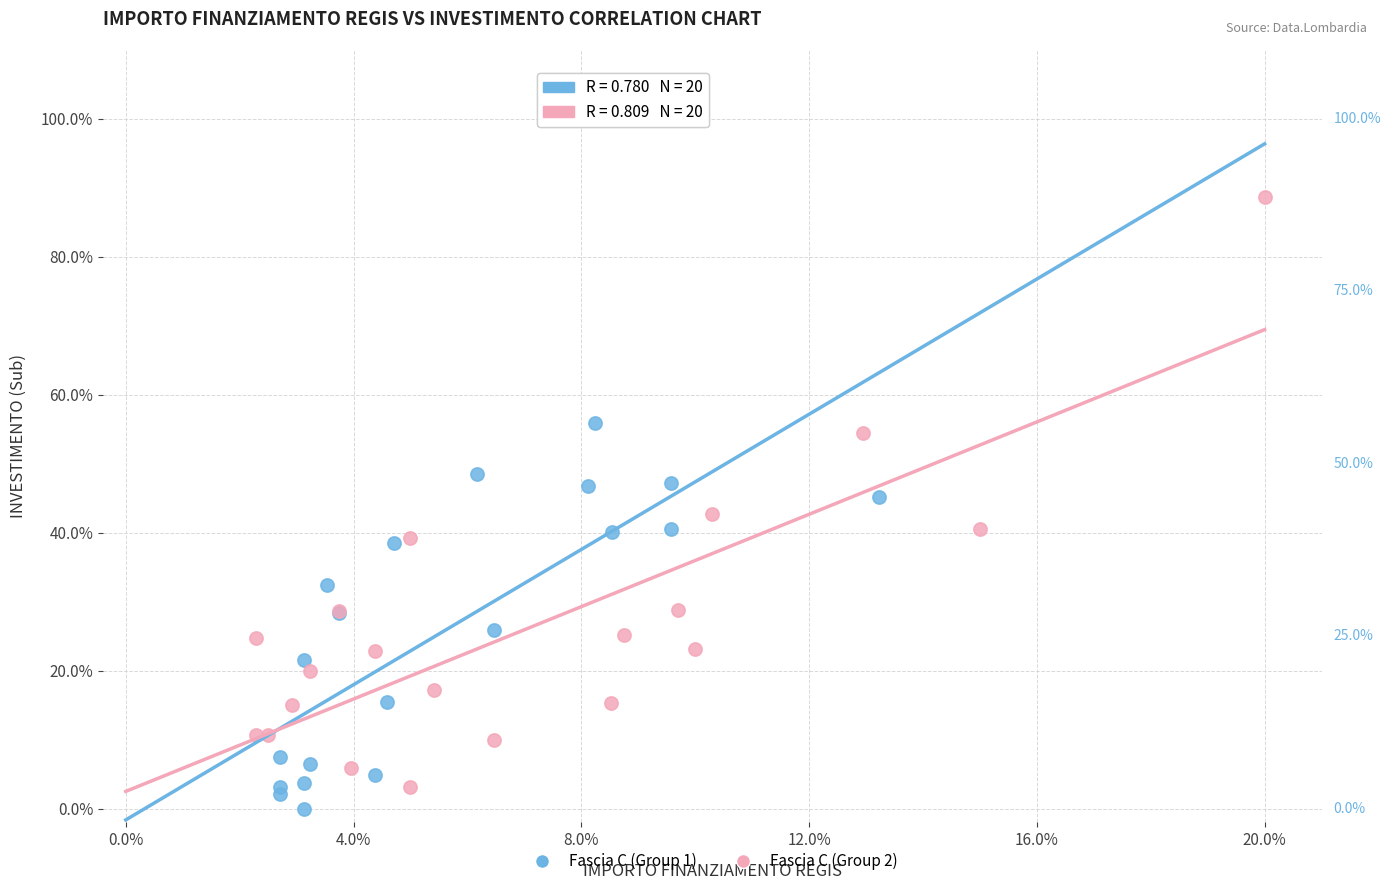

Which series contains the lowest Y value?

Fascia C (Group 1)